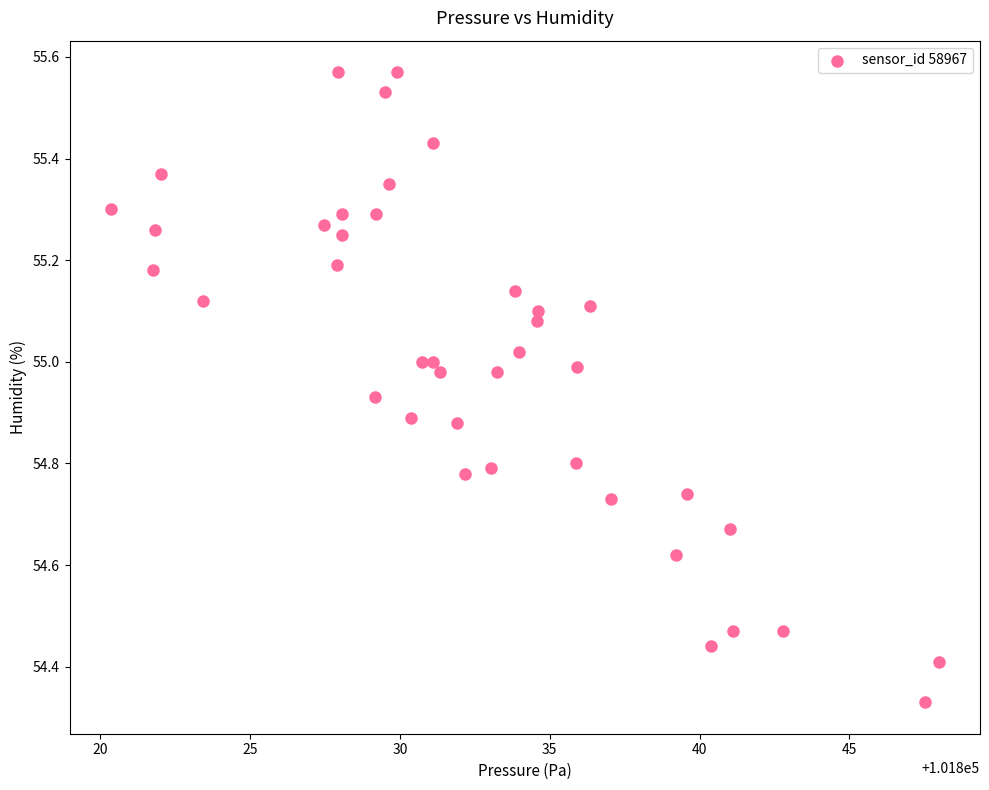

What is the range of X values (max minus min)?

27.6